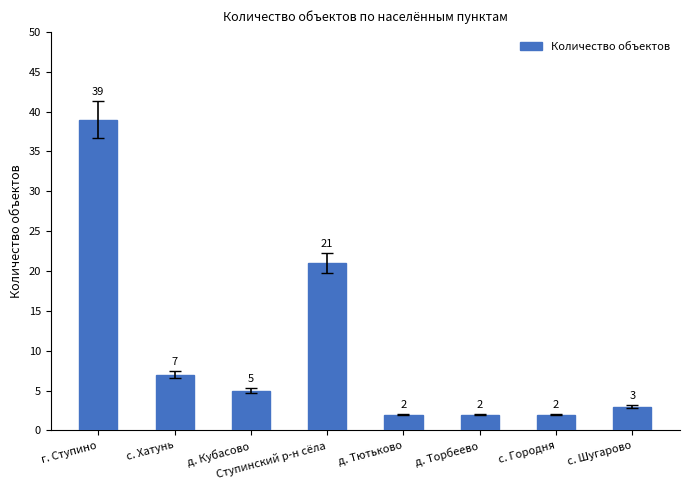

What is the smallest value displayed?

2